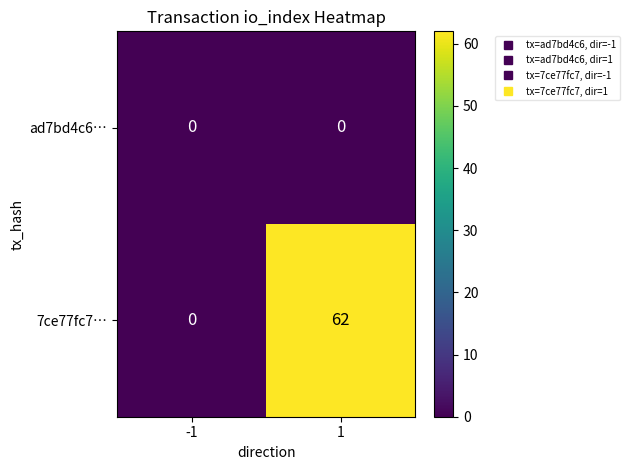

What is the maximum value for 7ce77fc7…?

62